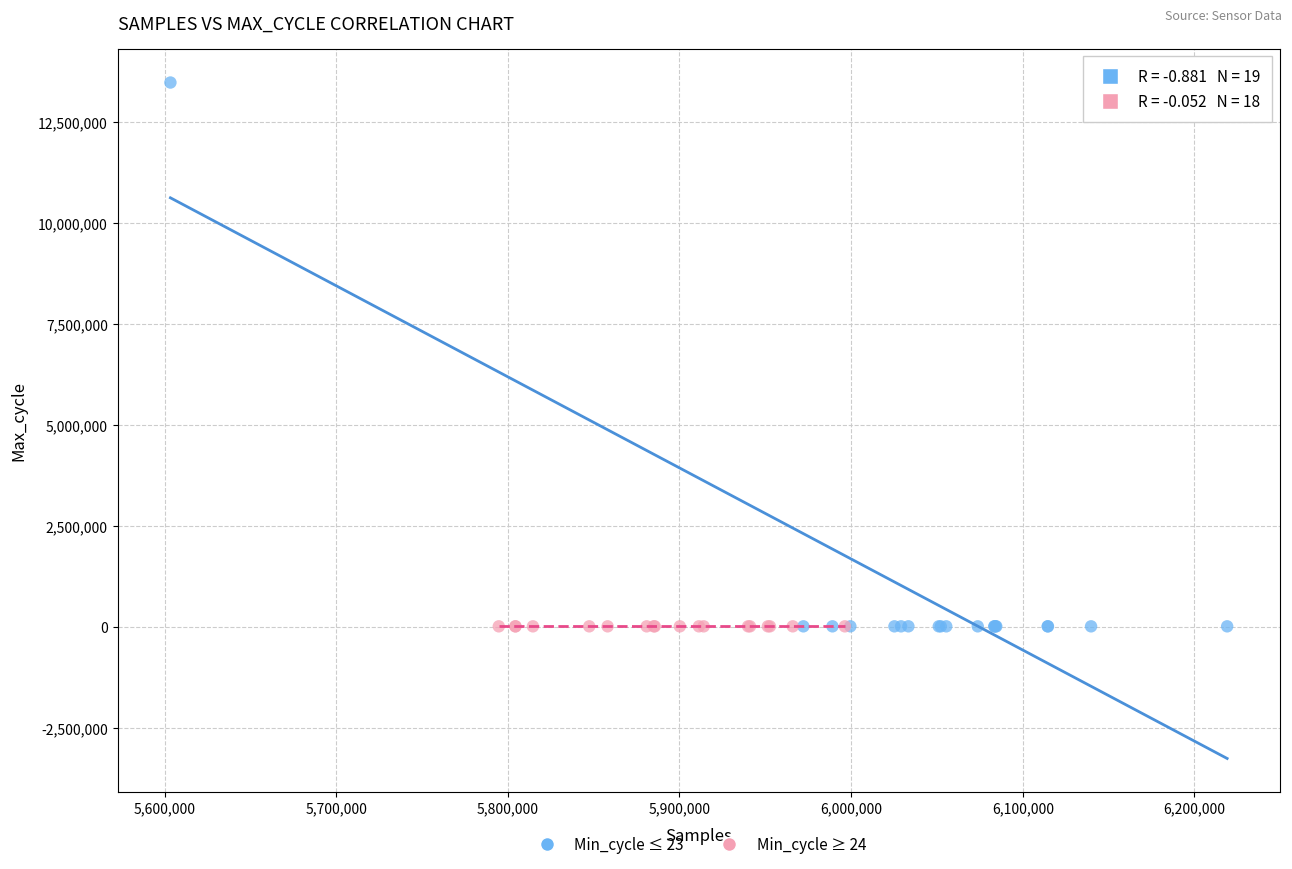

Which series contains the highest Y value?

Min_cycle ≤ 23